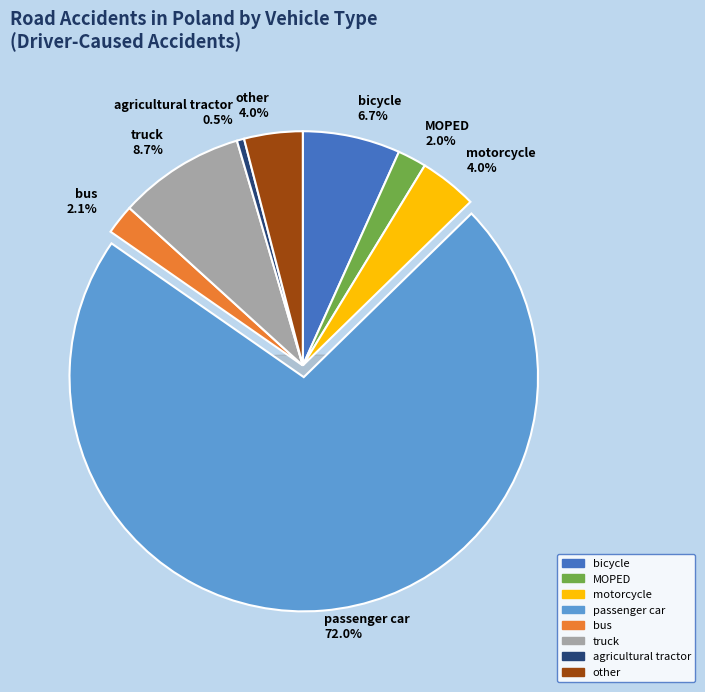

Which has a higher value, bus or other?

other